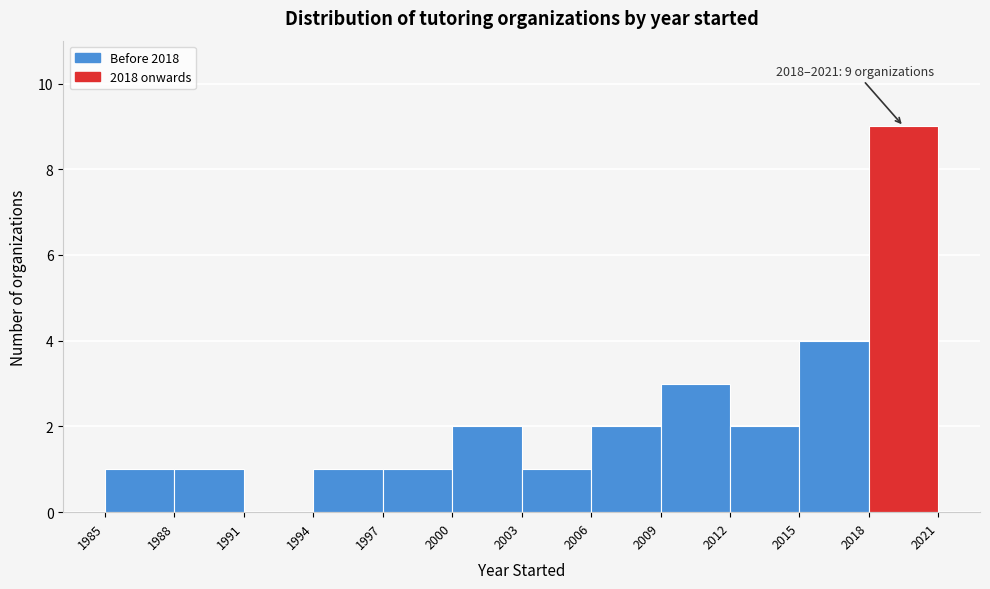

Which range on the x-axis has the tallest bar?

2018 to 2021